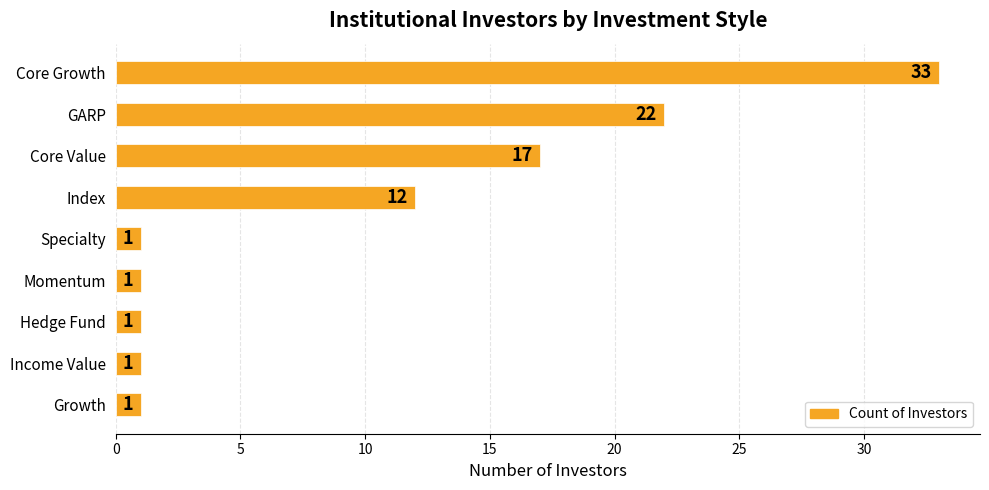

Approximately how many times larger is the value at GARP compared to Hedge Fund?

22.0